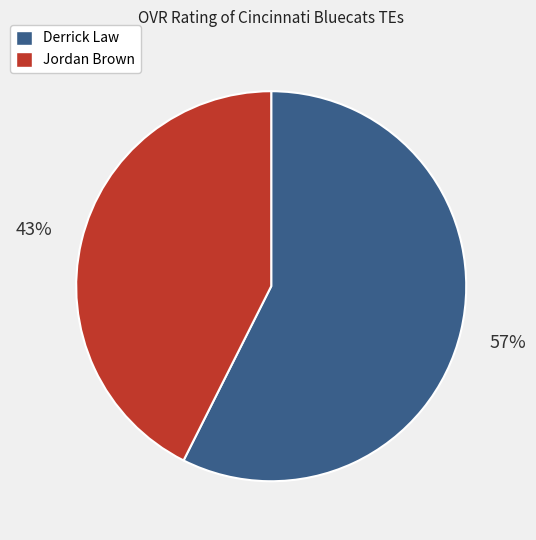

Do Jordan Brown and Derrick Law together represent more than half of the pie?

Yes